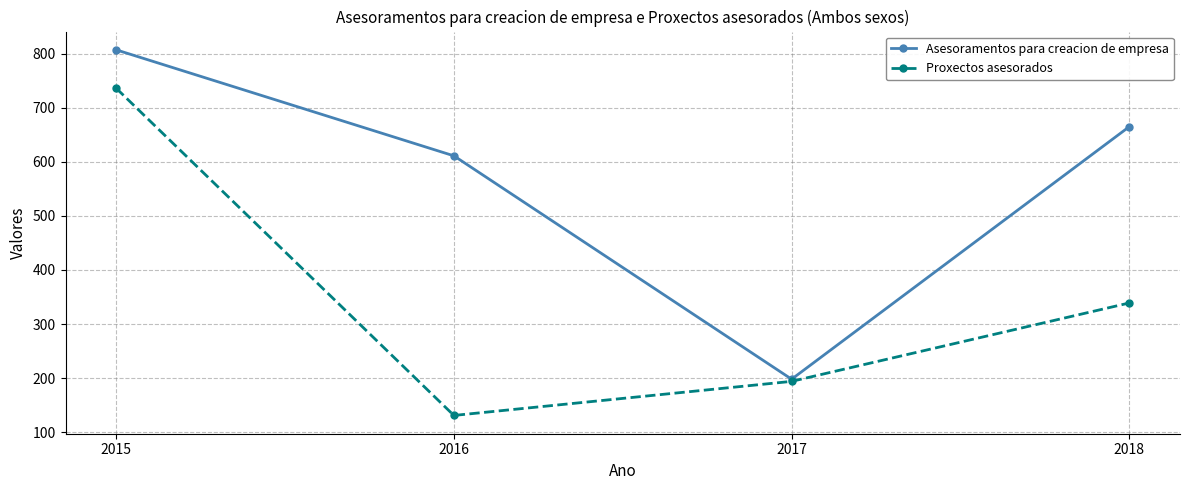

What is the smallest value displayed?

131